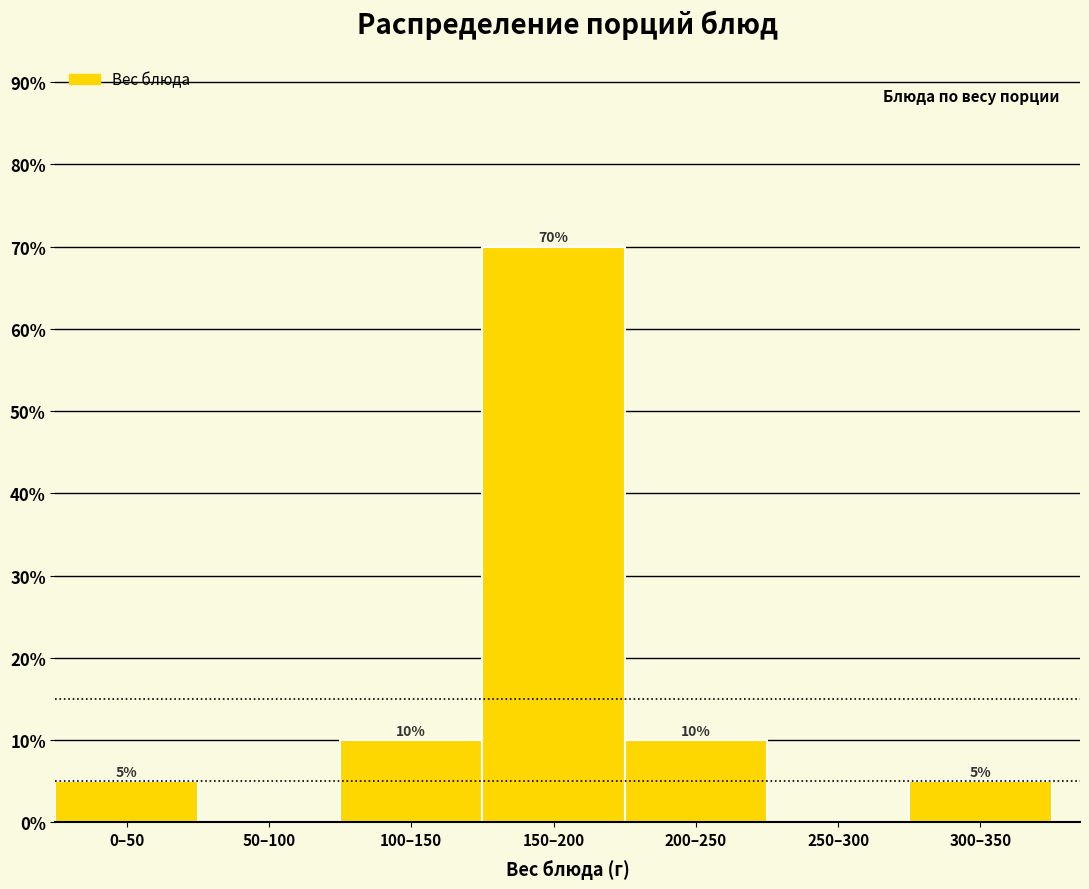

Reading left to right, extract all data points from this chart.

0–50=5	50–100=0	100–150=10	150–200=70	200–250=10	250–300=0	300–350=5